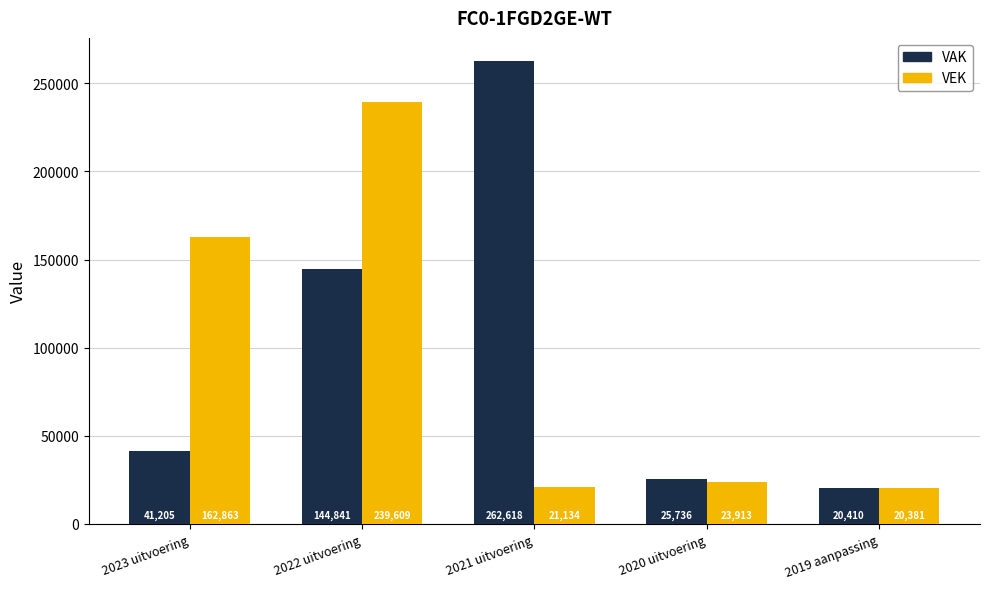

Reading left to right, extract all data points from this chart.

VAK: 2023 uitvoering=41205	2022 uitvoering=144841	2021 uitvoering=262618	2020 uitvoering=25736	2019 aanpassing=20410
VEK: 2023 uitvoering=162863	2022 uitvoering=239609	2021 uitvoering=21134	2020 uitvoering=23913	2019 aanpassing=20381